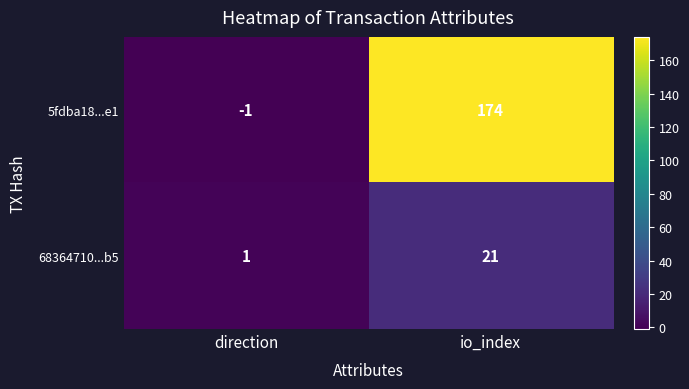

Reading left to right, what are all the values shown in this chart?

5fdba18...e1: -1	174
68364710...b5: 1	21